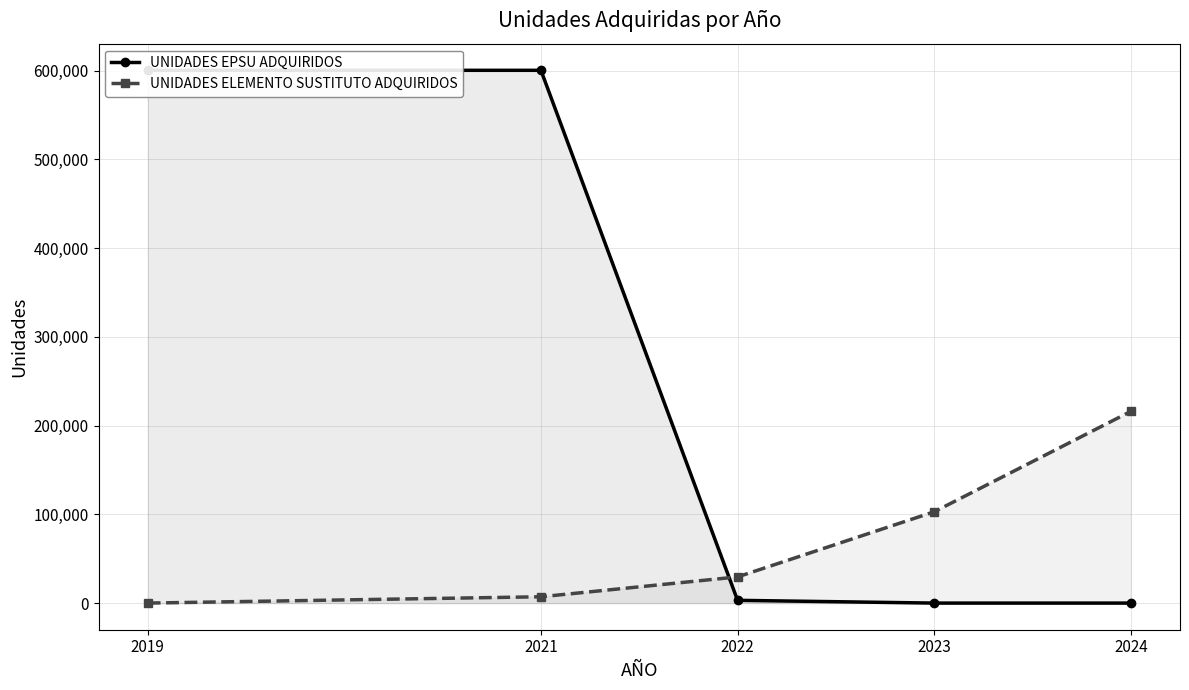

Where is UNIDADES ELEMENTO SUSTITUTO ADQUIRIDOS nearest to the value 108000?

2023